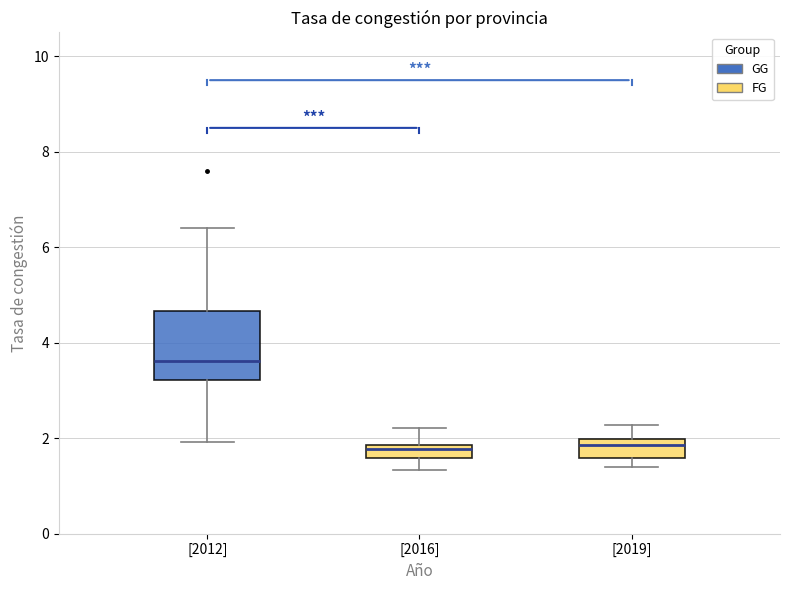

Where is the lower edge of the box for [2016] on the y-axis? The values are not printed on the chart, so give them approximately, as read against the axis.

1.6